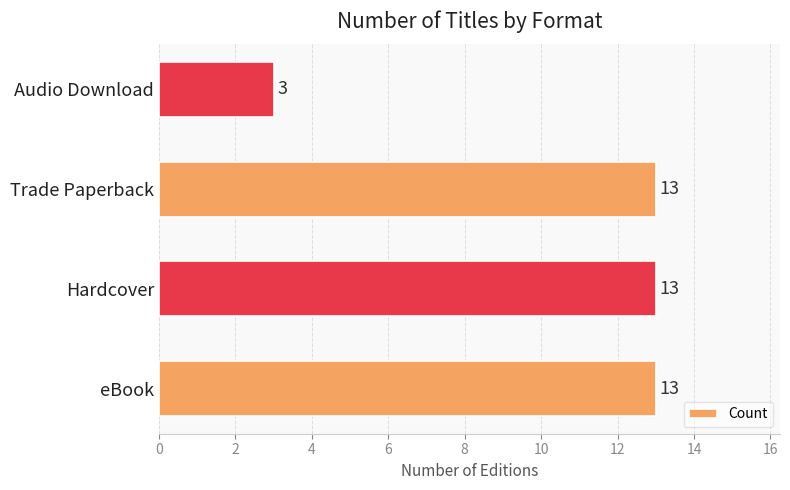

Are the bars horizontal?

Yes